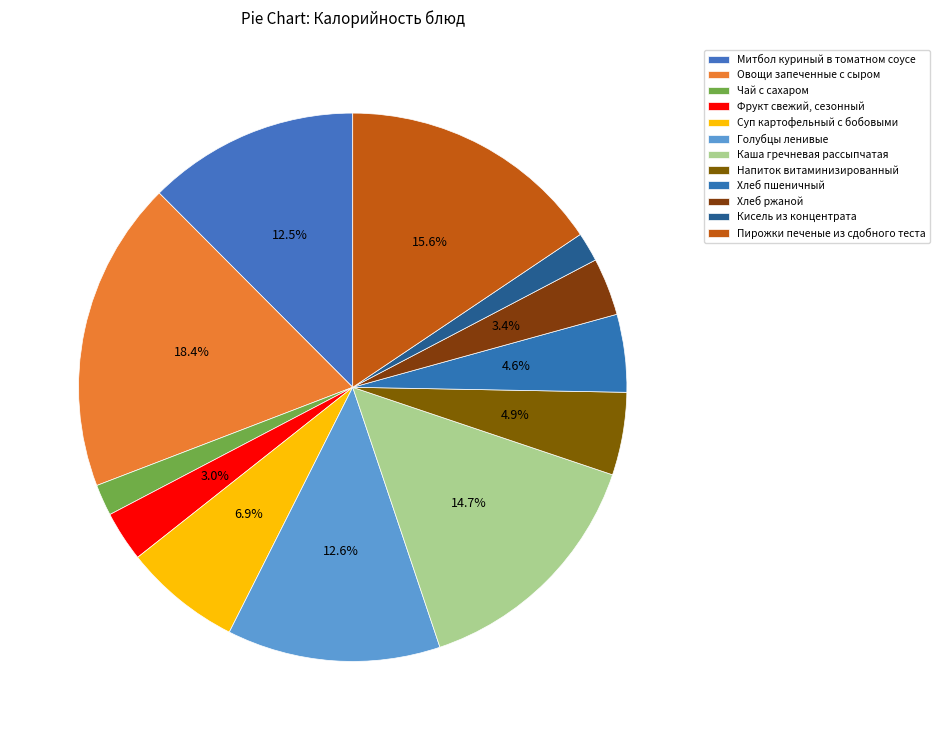

Which slice is the largest?

Овощи запеченные с сыром